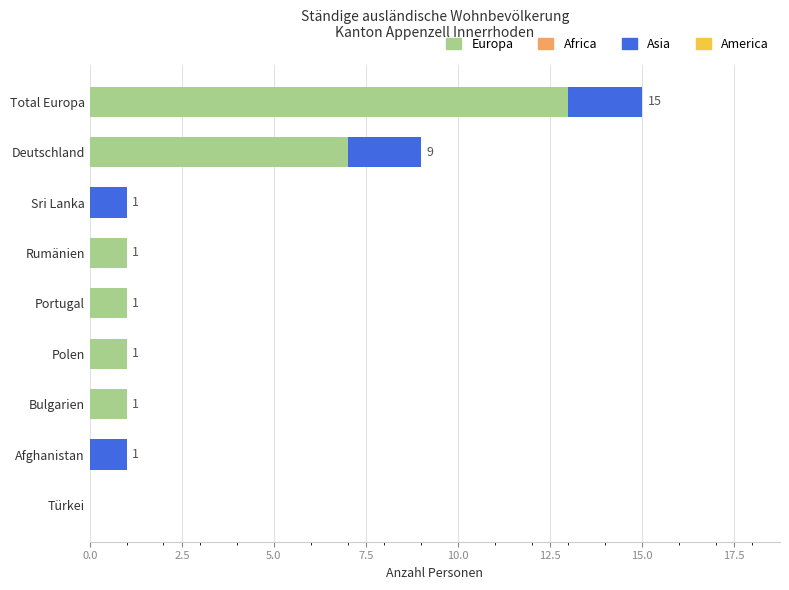

At which label does Europa reach its peak?

Total Europa